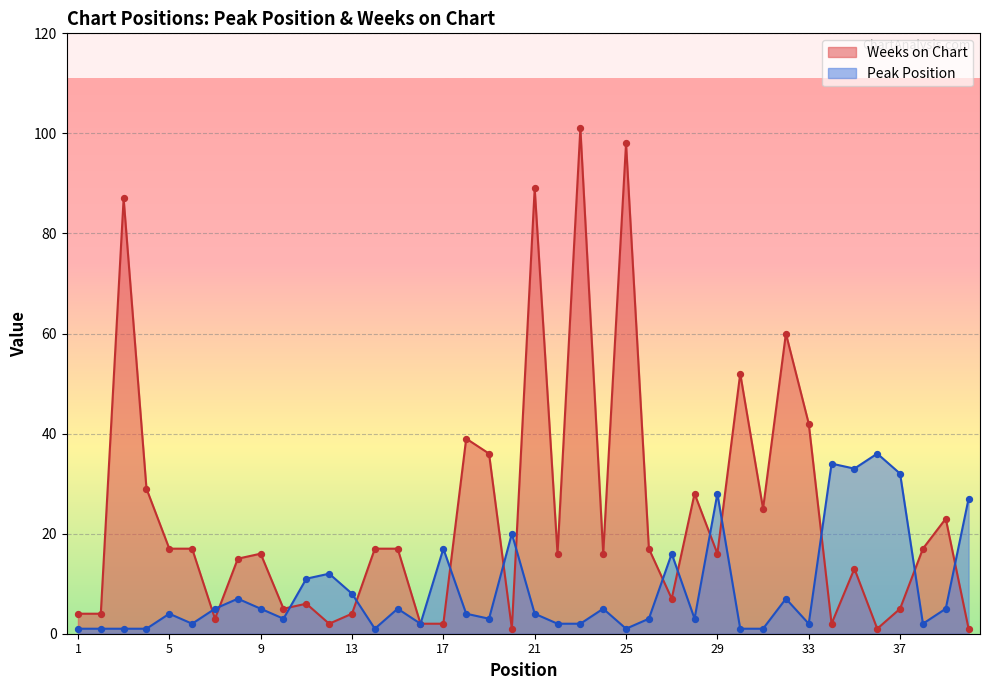

What are all the series names shown in the legend?

Weeks on Chart, Peak Position